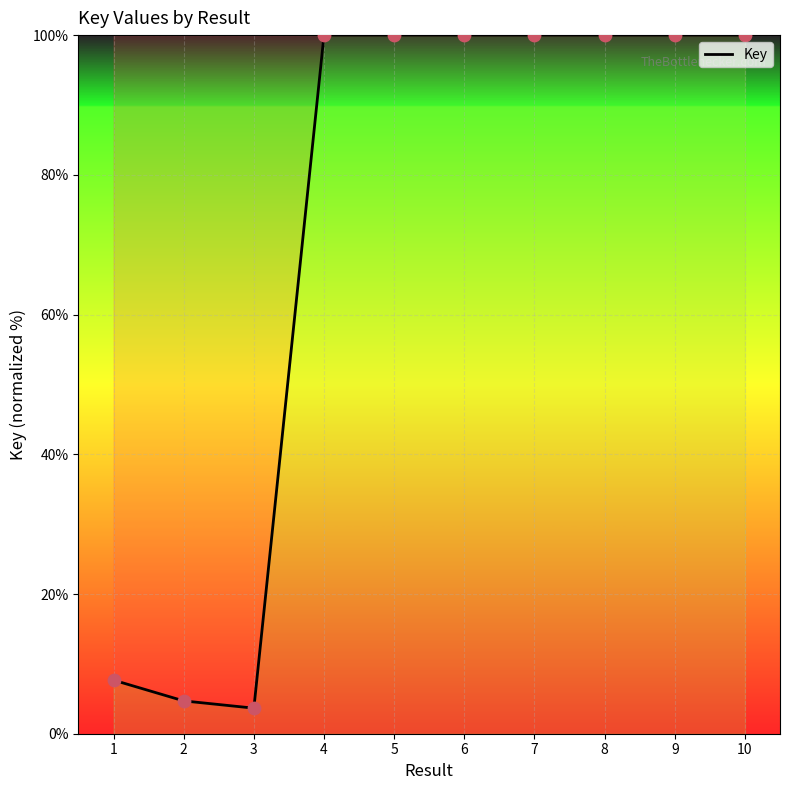

What is the change in value from 1 to 10?

+92.3